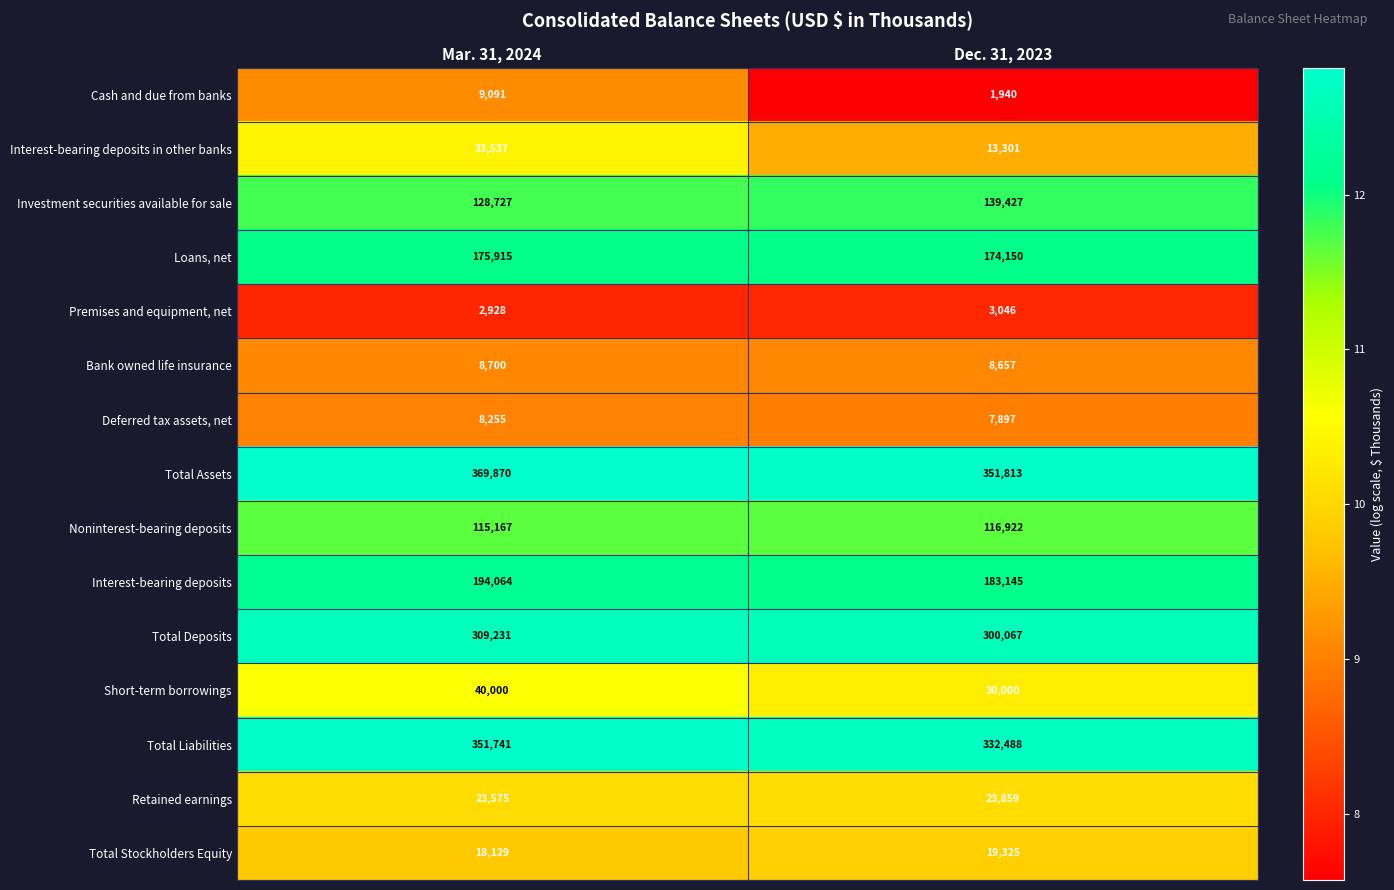

Is it true that Loans, net equals 48262 at Dec. 31, 2023?

False